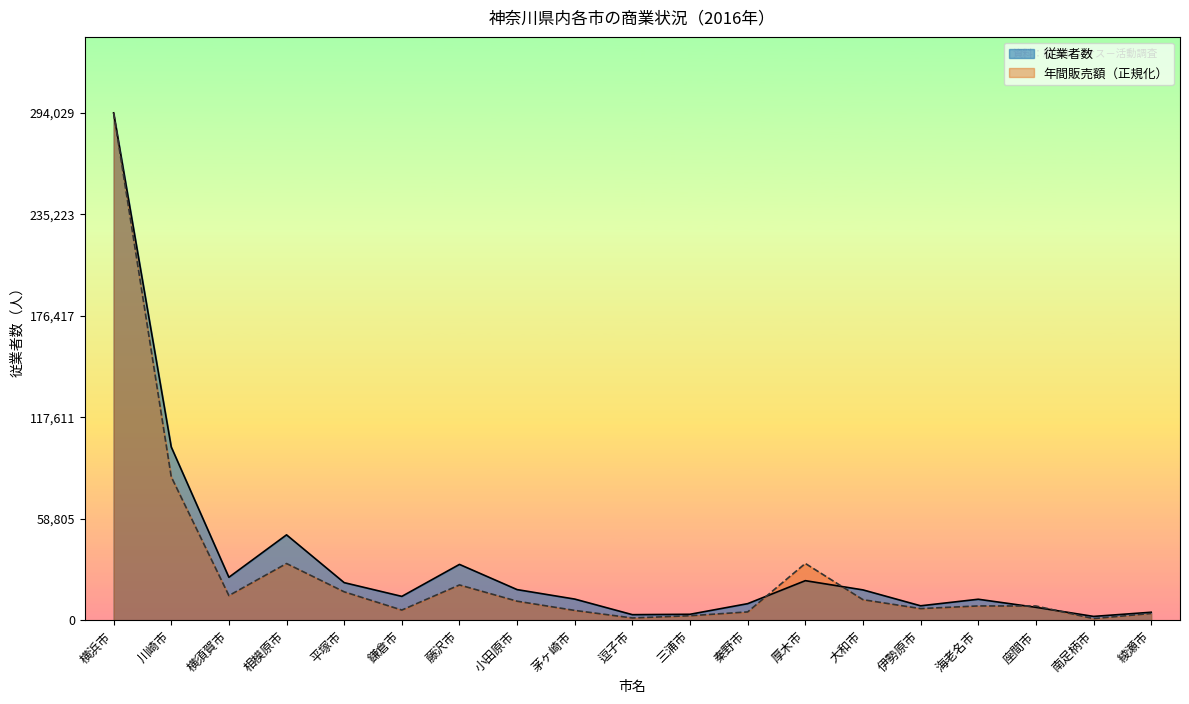

What is the label of the 10th point from the right?

逗子市